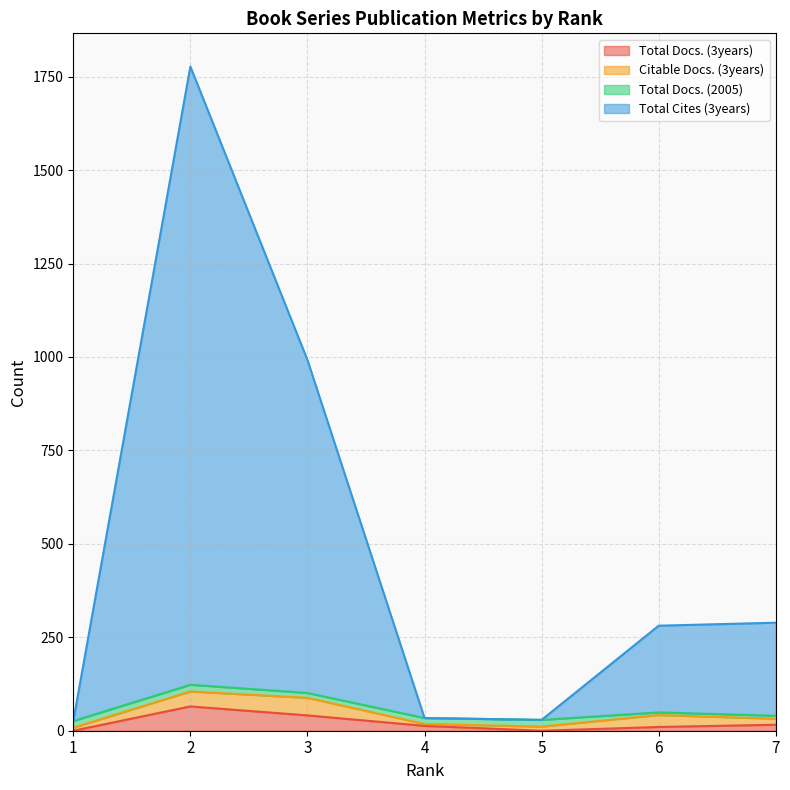

Where does the Total Docs. (3years) series first go above 13?

2